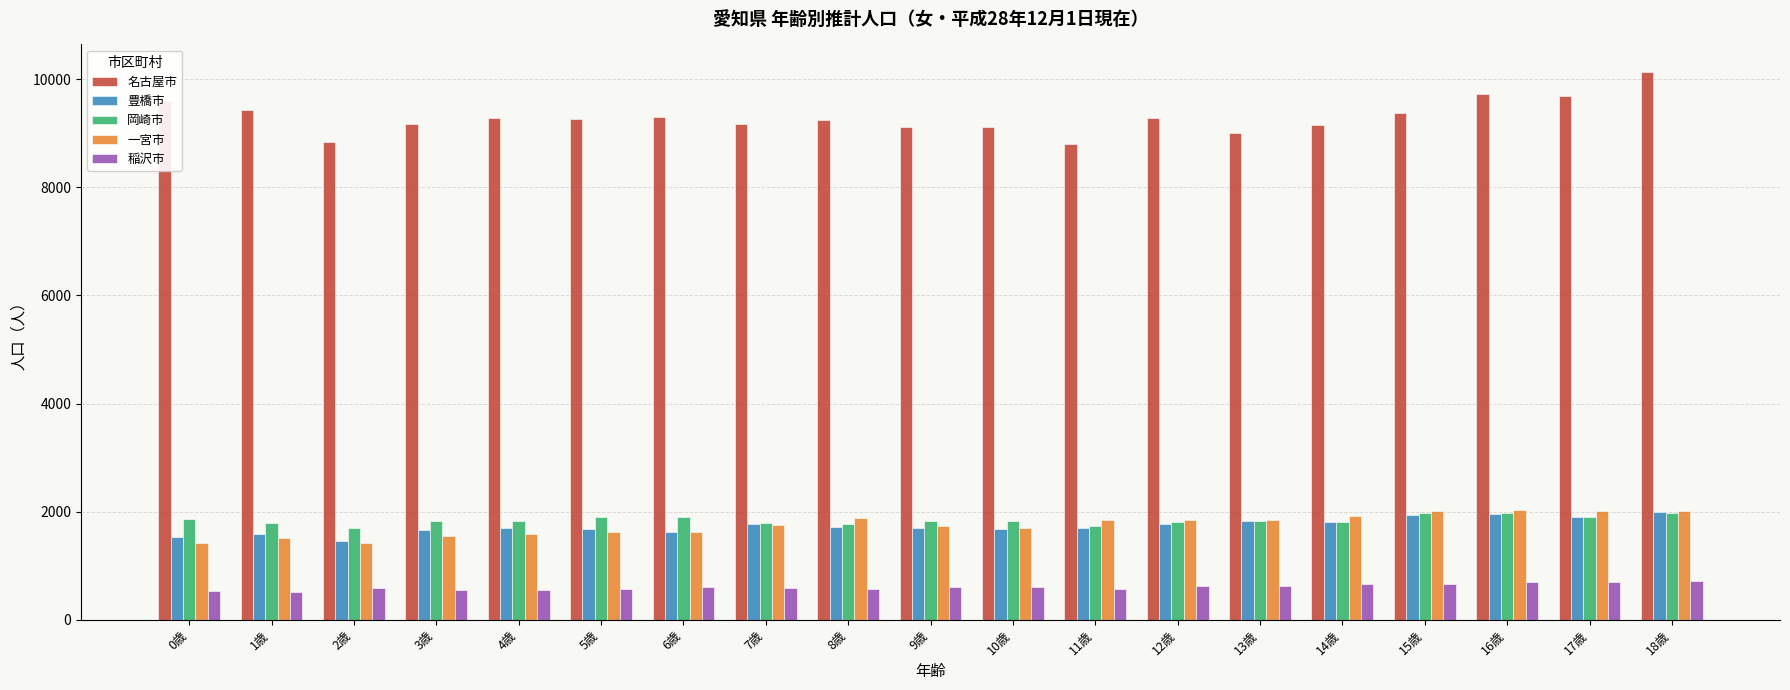

What value does the 名古屋市 series have at 9歳?

9110